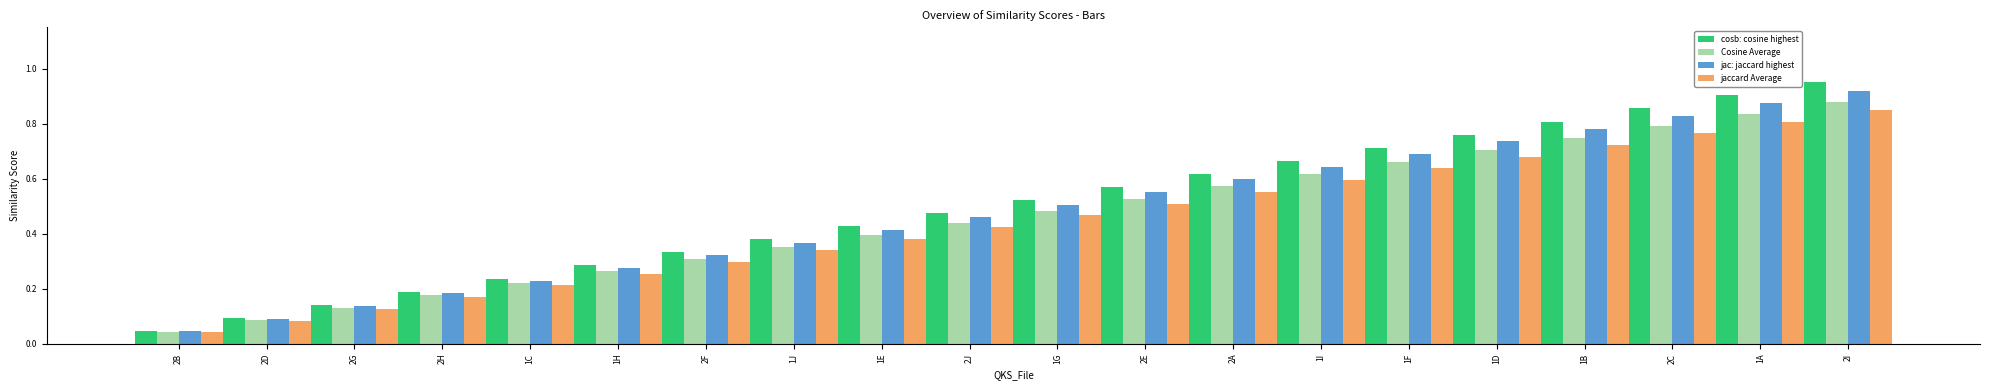

What is the label of the 10th bar from the right?

1G